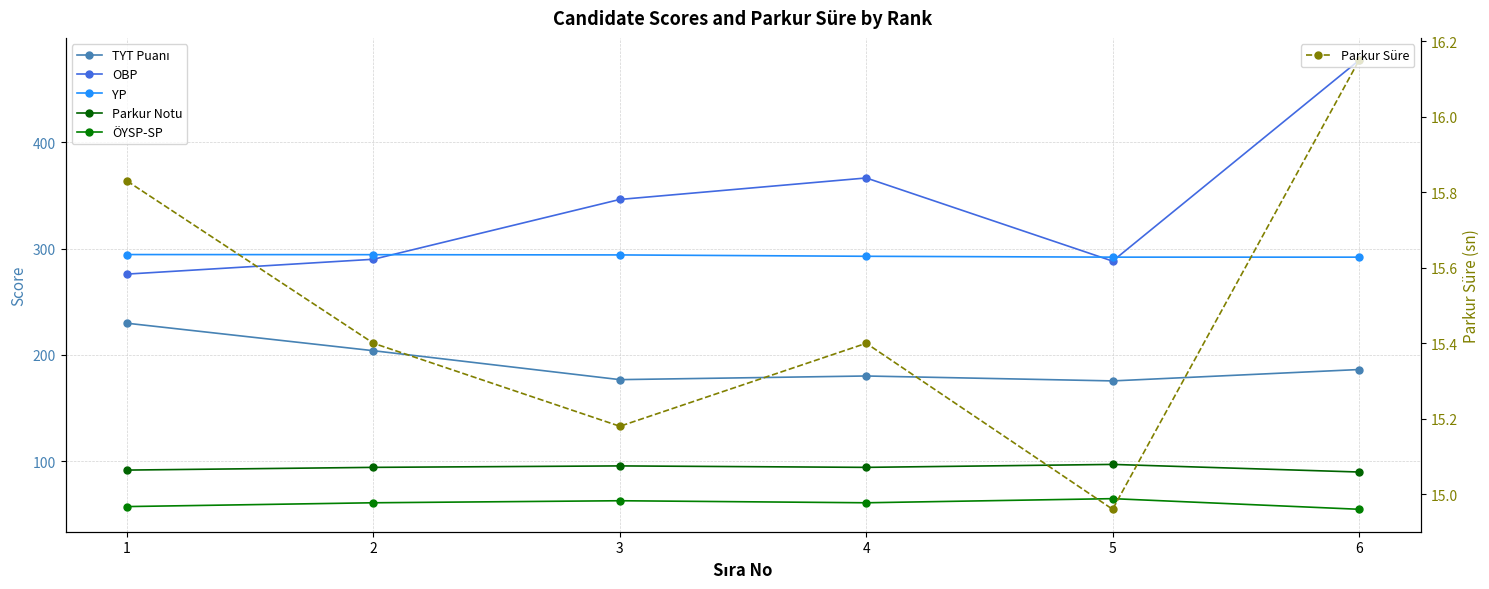

At how many categories does at least one series exceed 320?

3